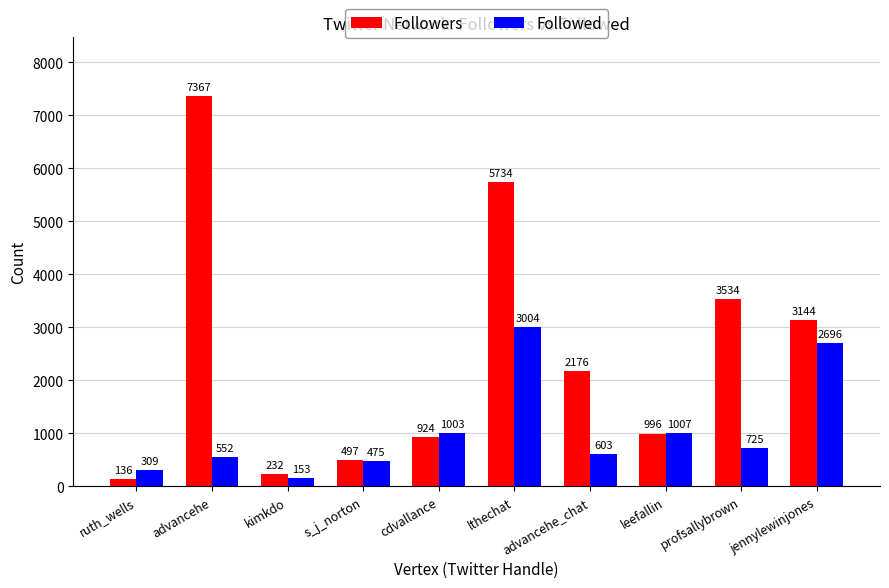

How many distinct data groups are displayed?

2